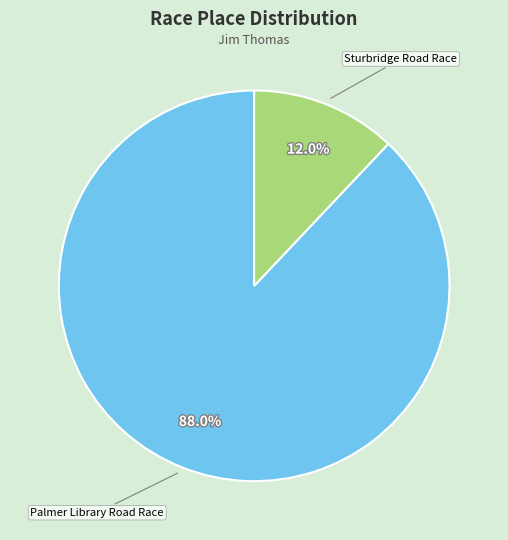

Is there a majority slice in this chart?

Yes